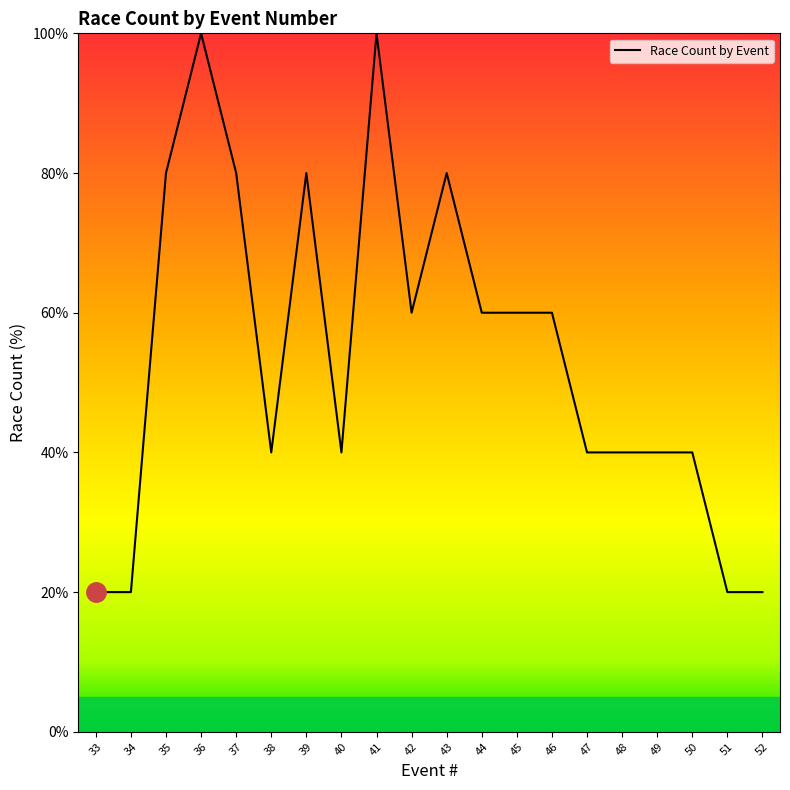

What is the maximum value shown in the chart?

100